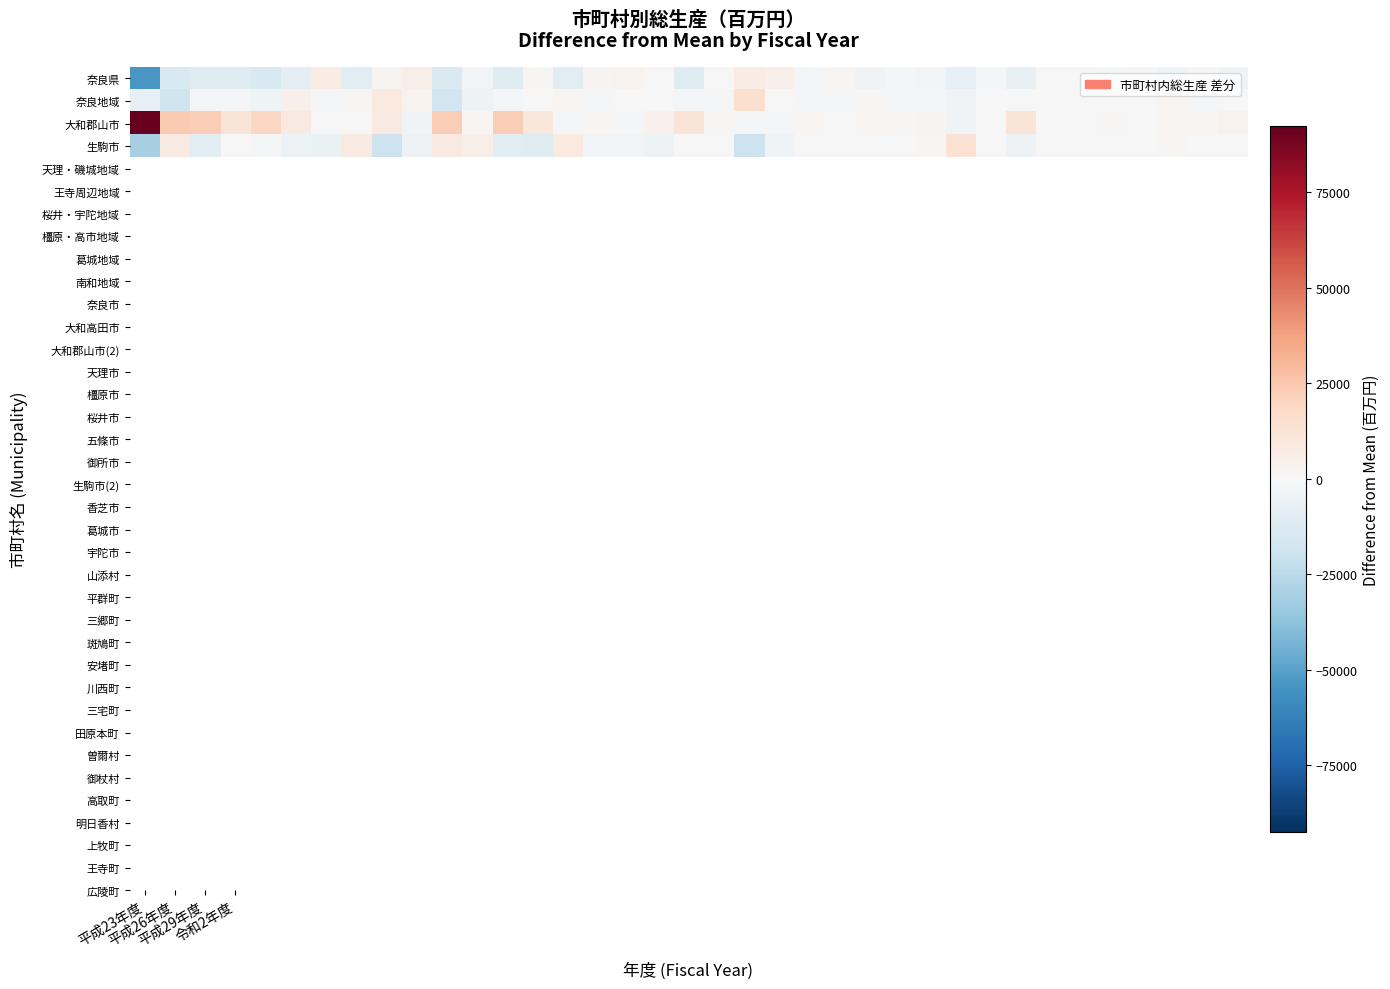

Count the number of data series in this chart.

4